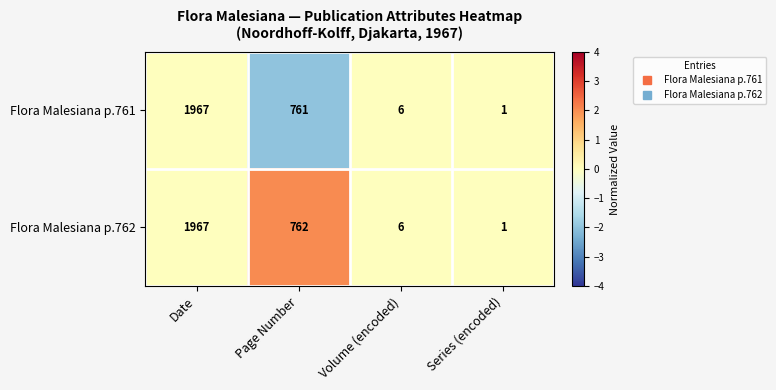

At Page Number, list the series in order from smallest to largest.

Flora Malesiana p.761, Flora Malesiana p.762